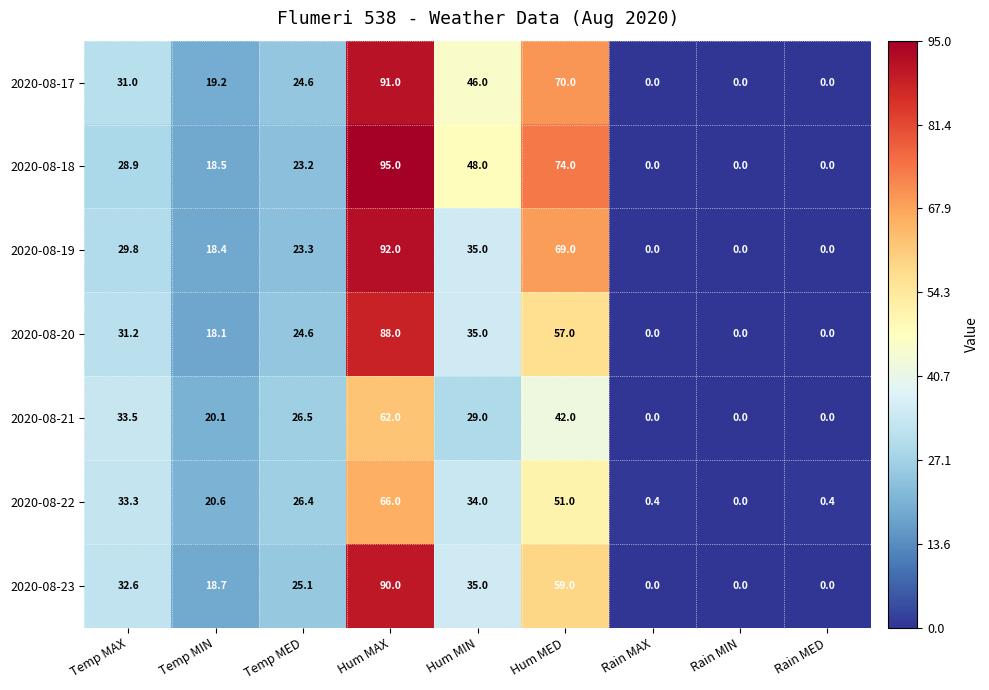

What is the difference between the maximum and minimum values in the 2020-08-22 series?

66.0